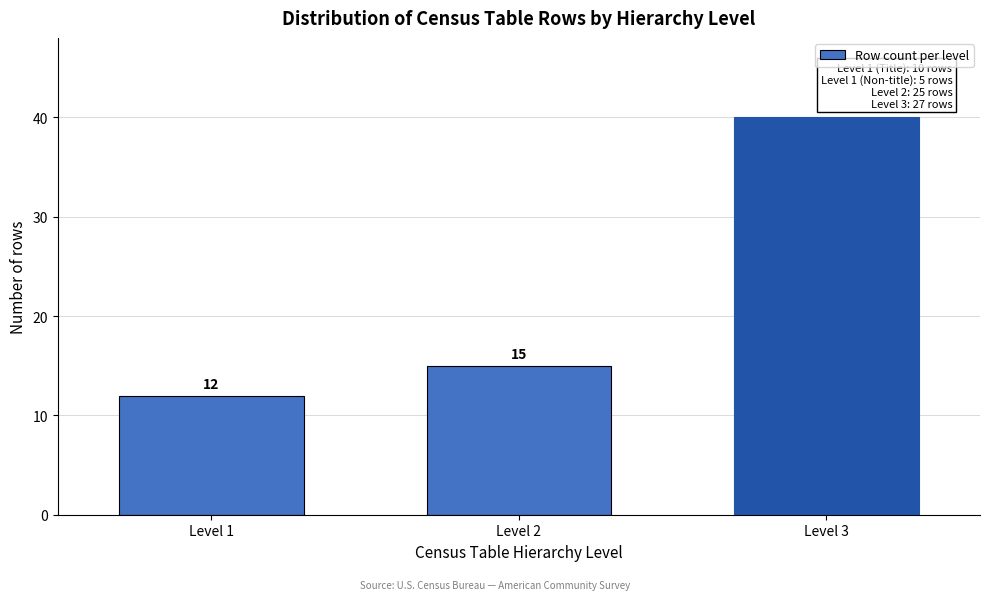

Reading right to left, transcribe all the data shown in this chart.

Level 3=40	Level 2=15	Level 1=12